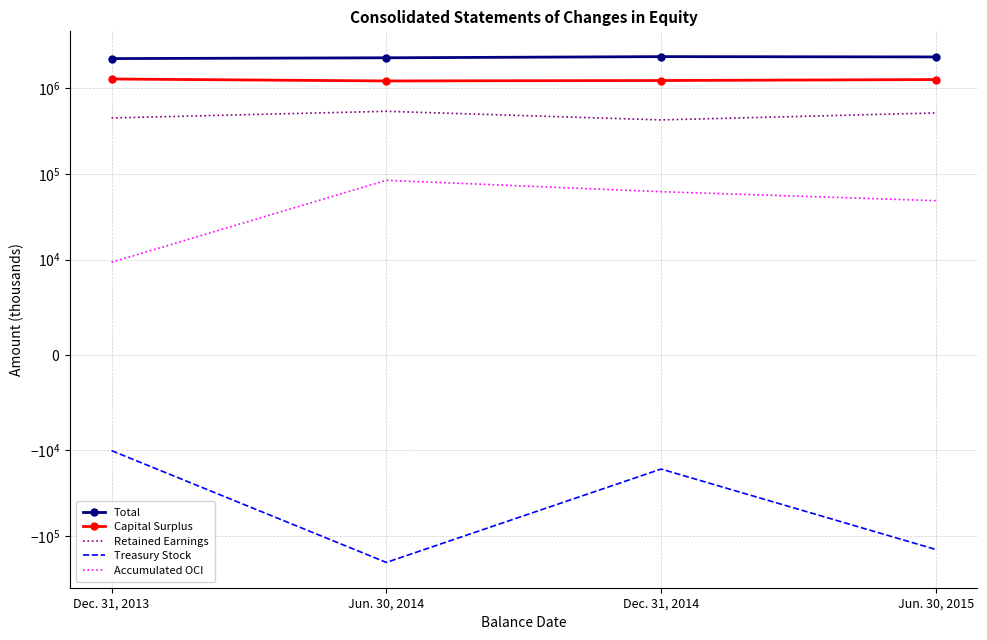

How many values in the Capital Surplus series exceed 1261307?

1